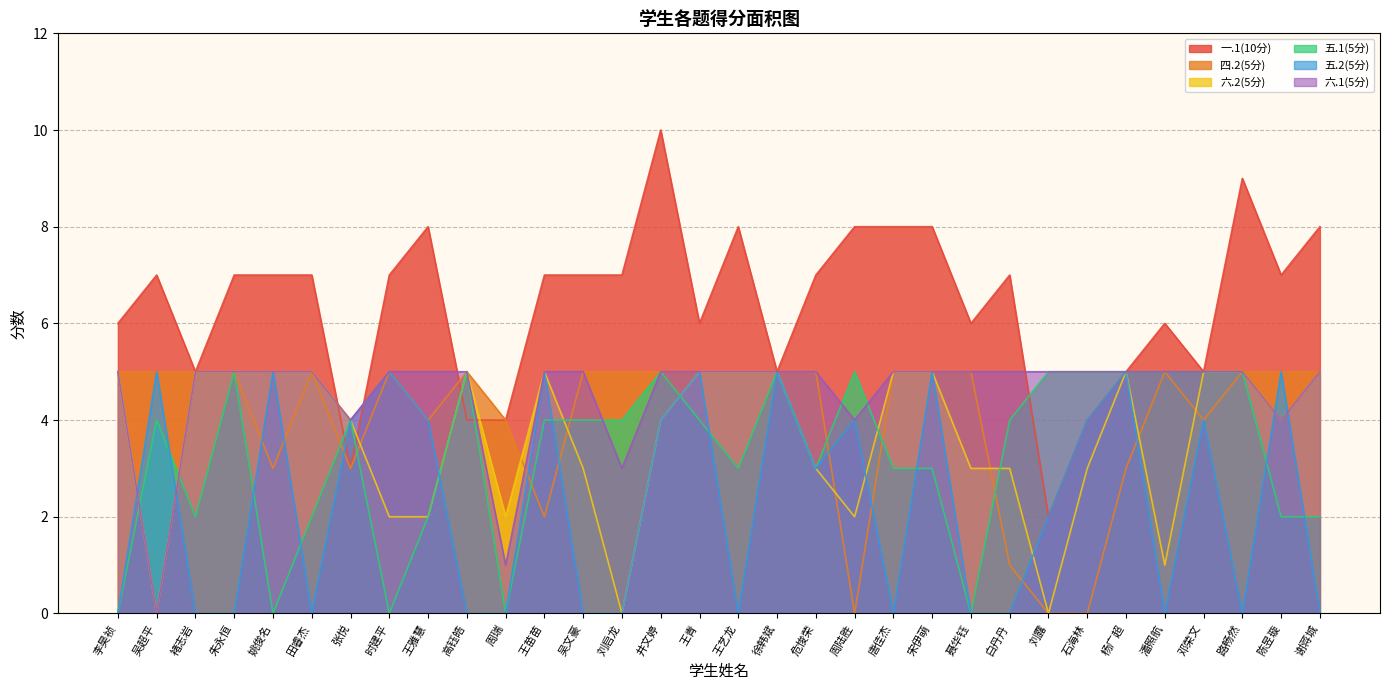

Does the chart have visible grid lines?

Yes